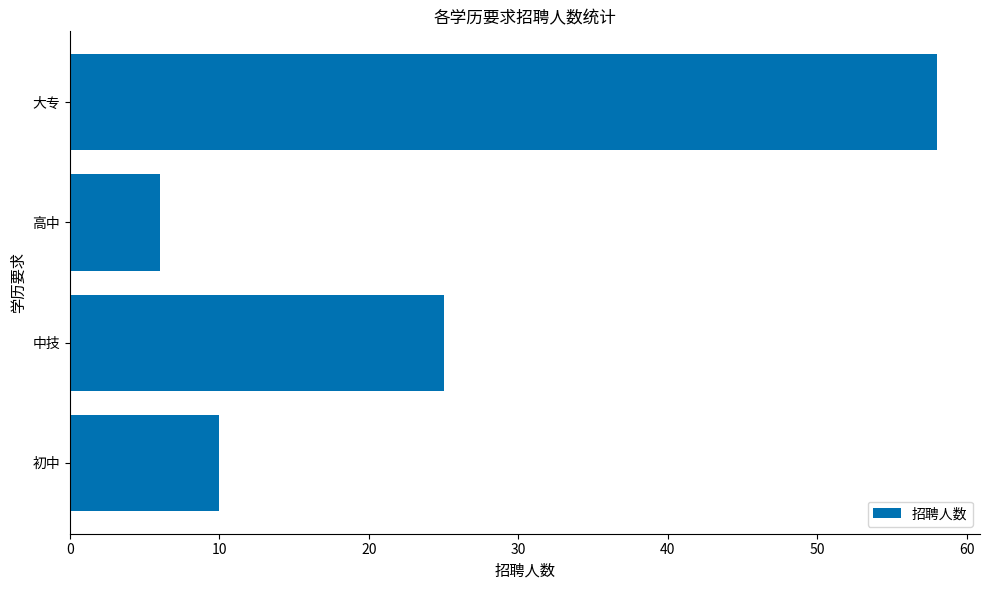

The value at 初中 is 10. True or false?

True